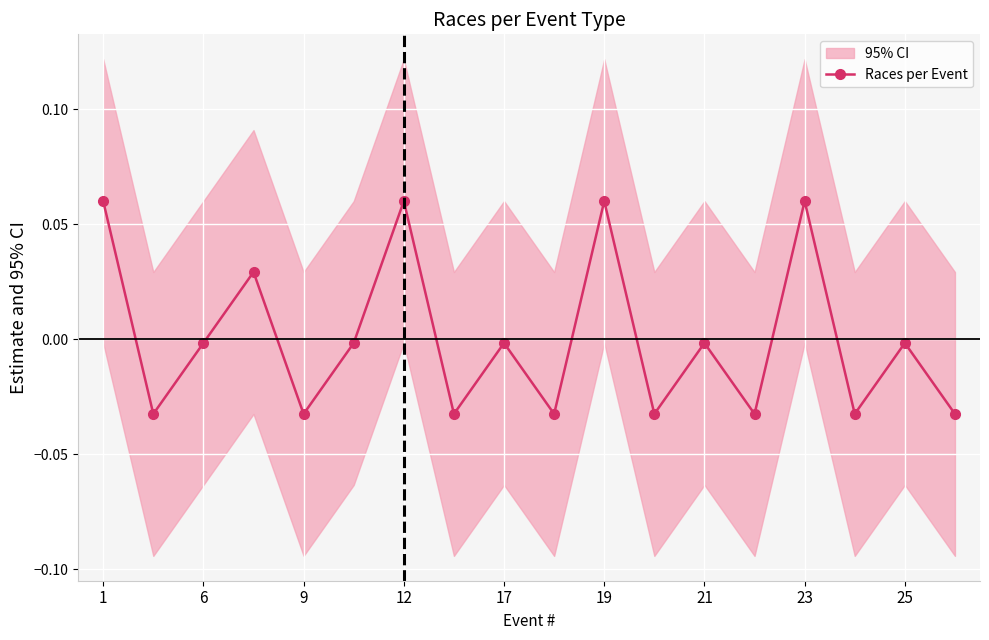

How many interior local valleys (lower than both neighbors) does the data have?

7